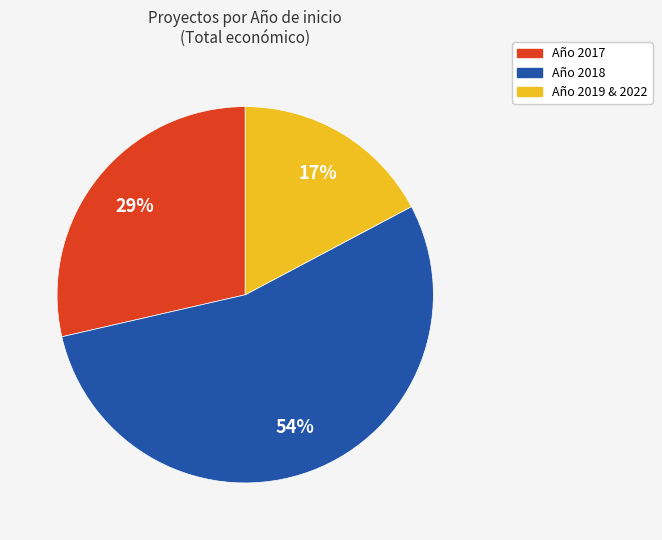

Is there a majority slice in this chart?

Yes